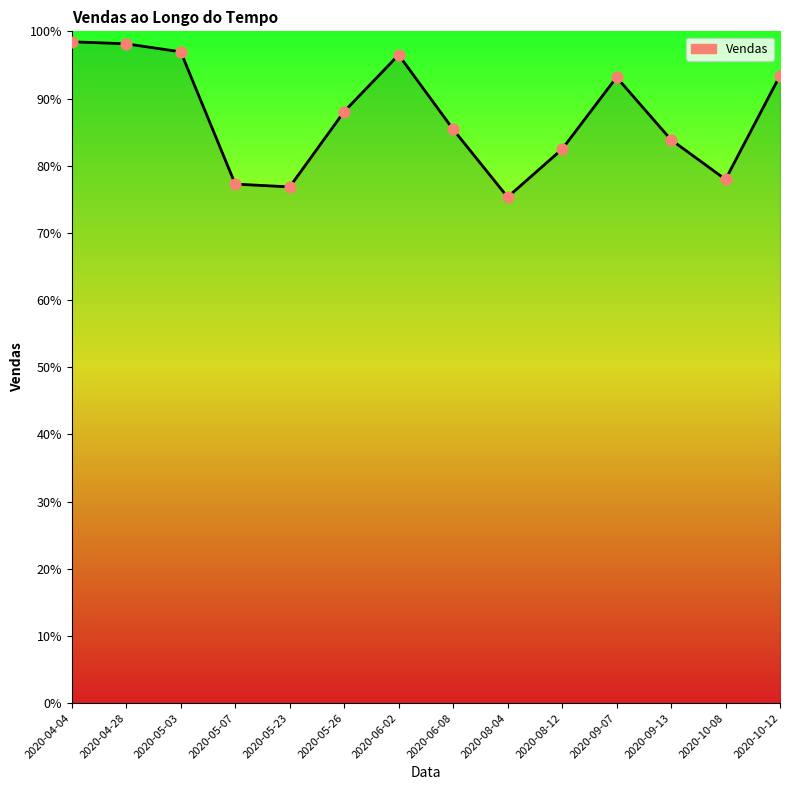

What is the ratio of the value at 2020-09-13 to the value at 2020-04-28?

0.9